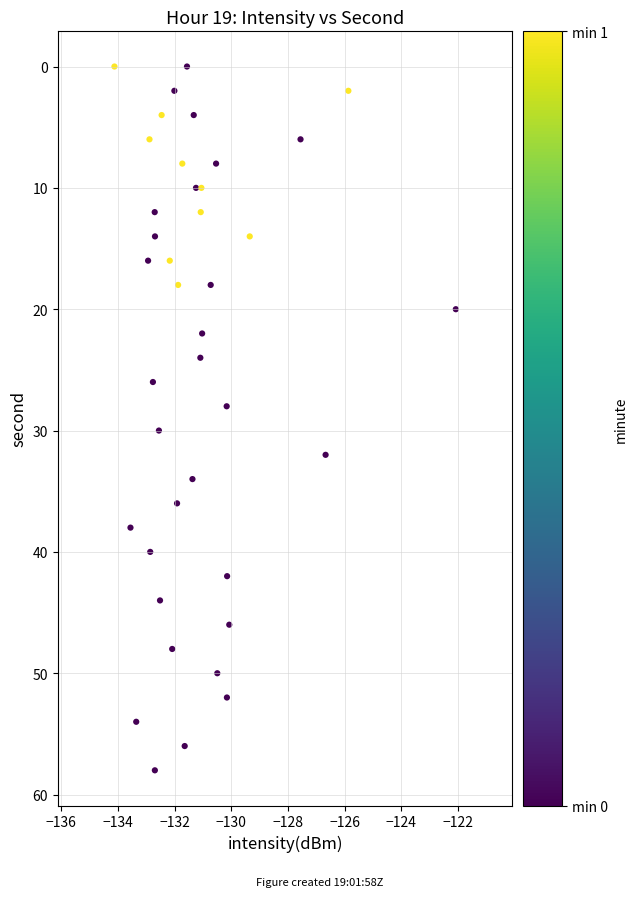

What is the range of Y values (max minus min)?

58